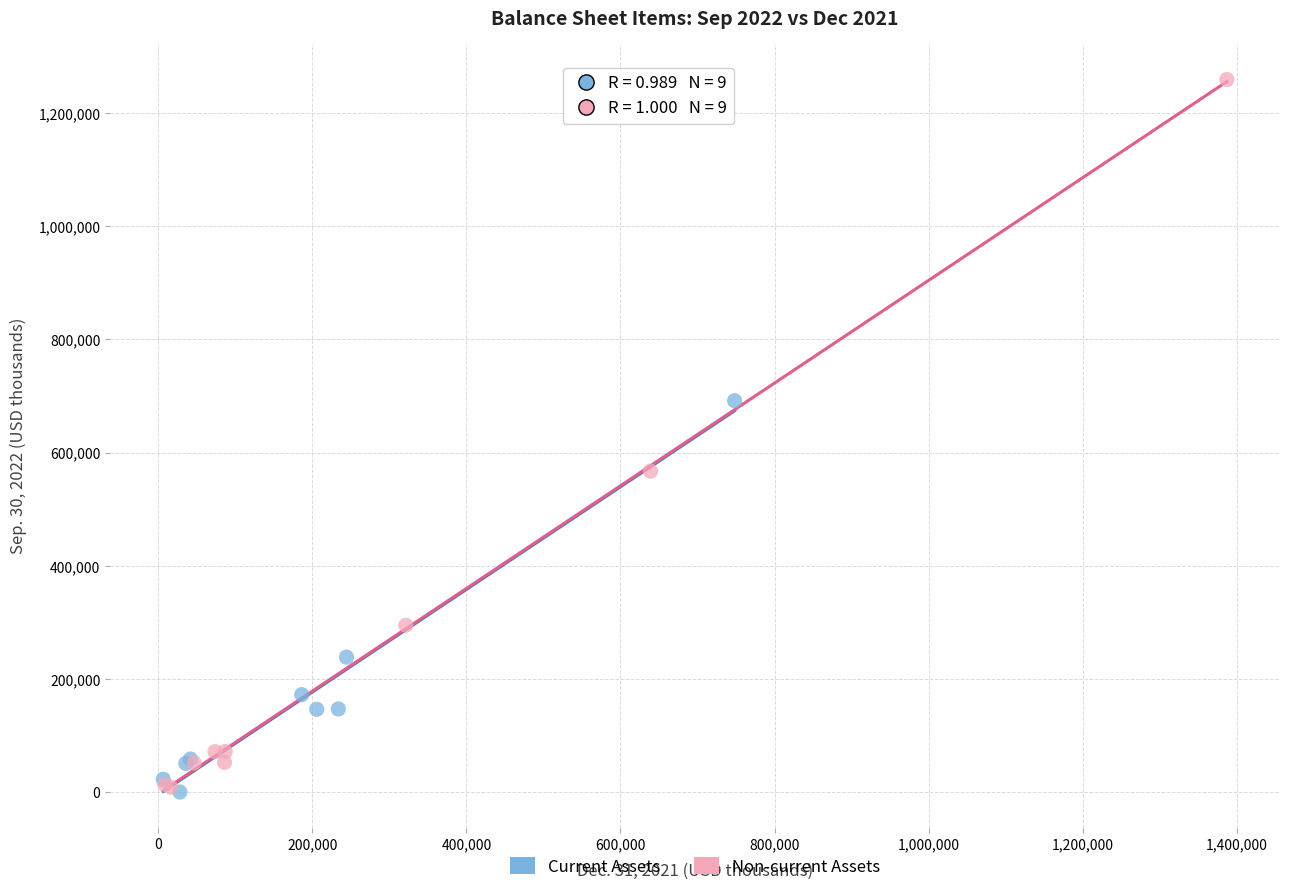

Which series has the largest Y range (max minus min)?

Non-current Assets